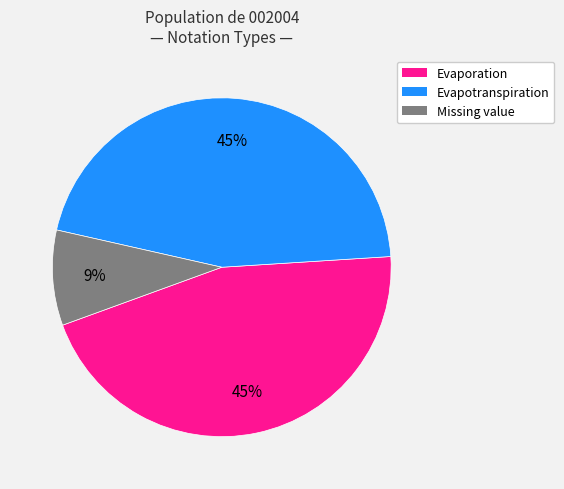

What percentage is the Evapotranspiration slice, to the nearest percent?

45%